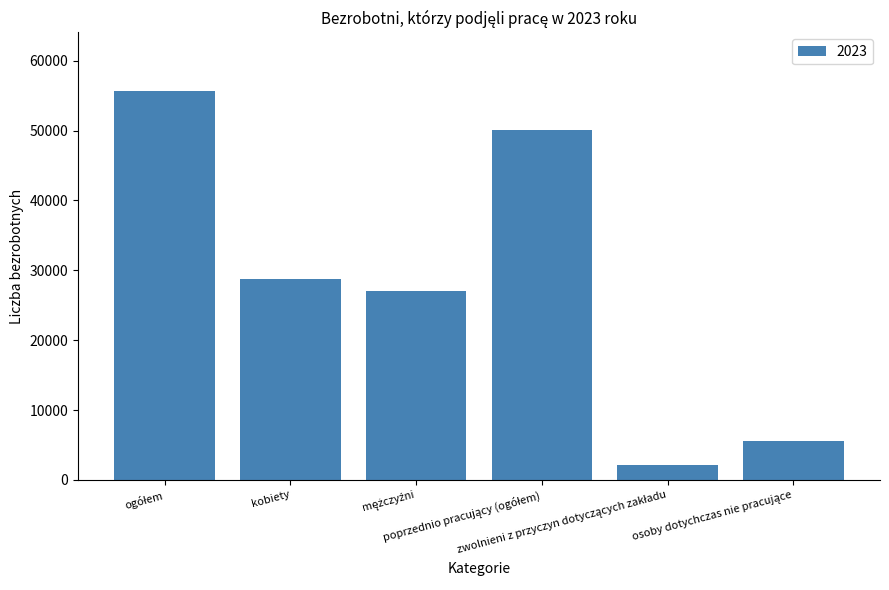

What is the minimum value shown in the chart?

2174